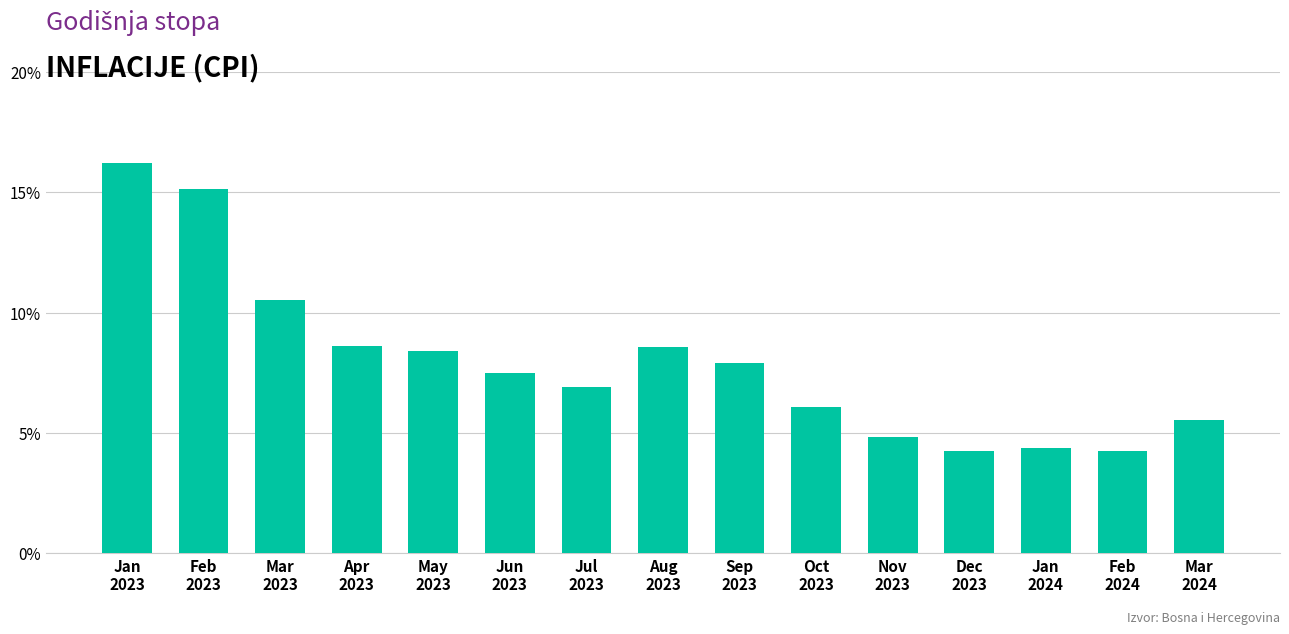

Are the bars horizontal?

No